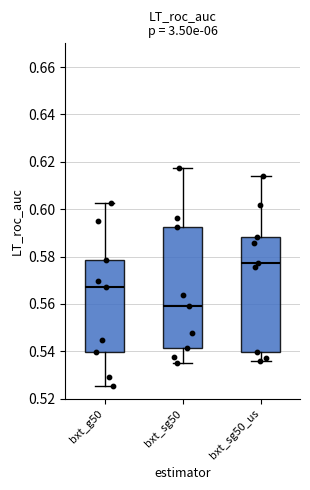

Where does the upper whisker of the box for bxt_sg50 end on the y-axis? The values are not printed on the chart, so give them approximately, as read against the axis.

0.618